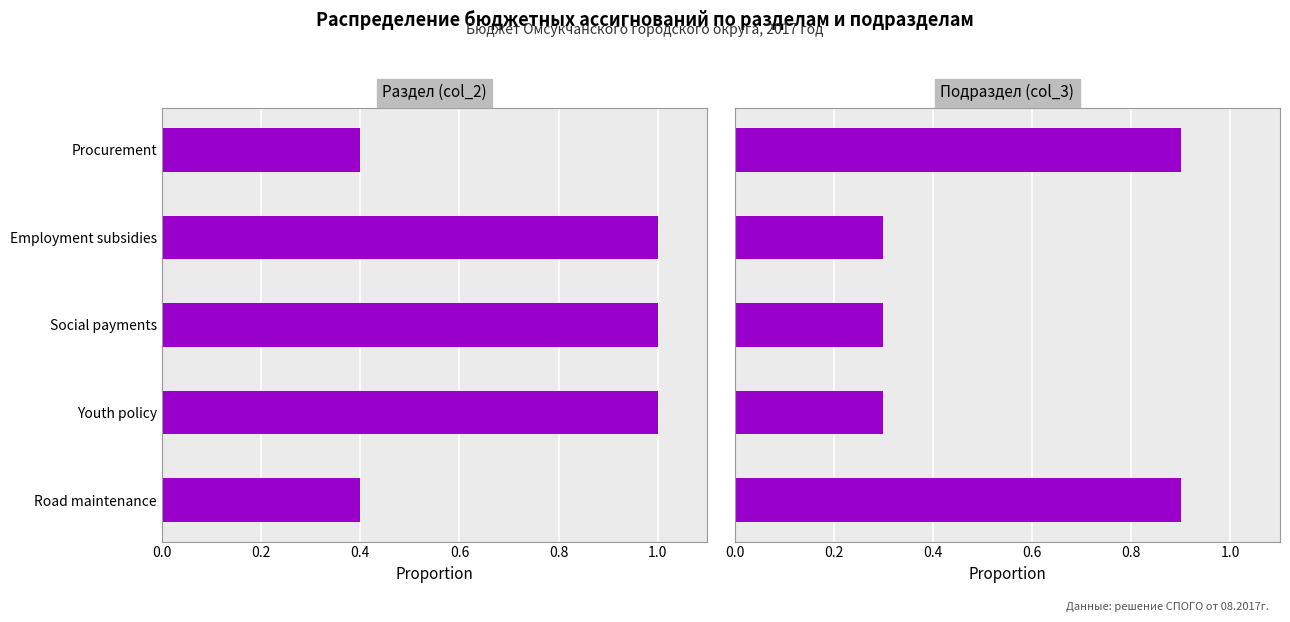

List the series in order of their peak value, highest first.

Раздел (col_2), Подраздел (col_3)